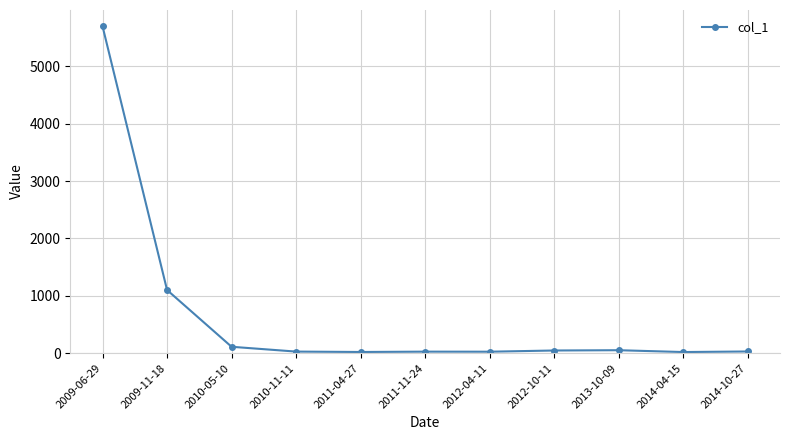

What is the sum of all values?

7145